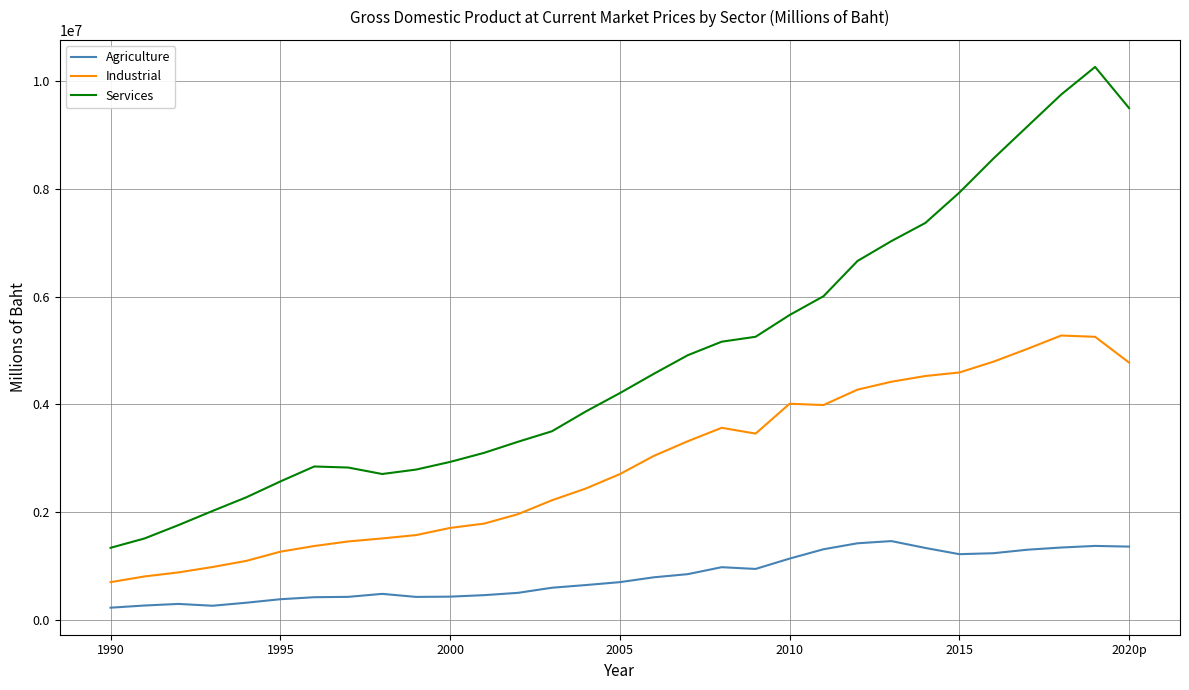

List the series in order of their overall mean, lowest first.

Agriculture, Industrial, Services